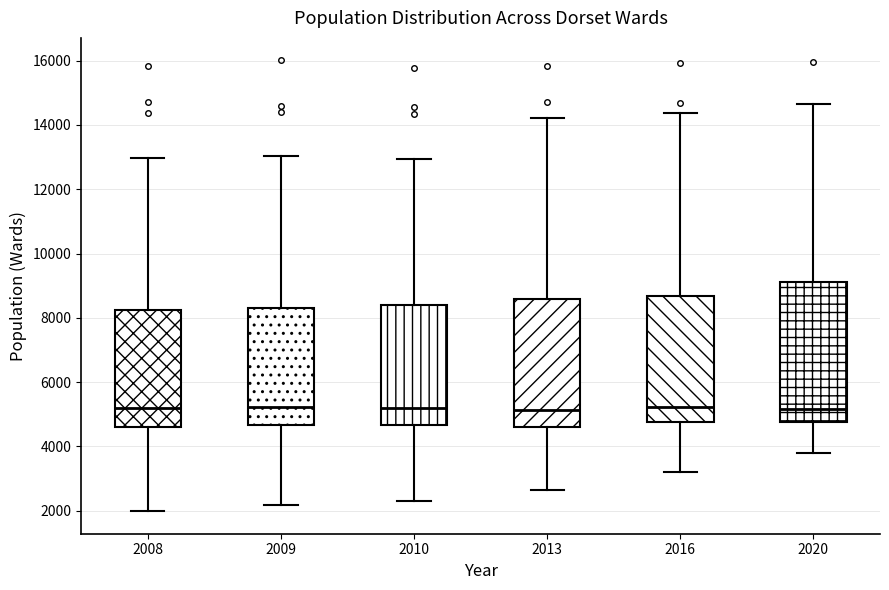

Where does the median line of the box at x = 2010 sit on the y-axis? The values are not printed on the chart, so give them approximately, as read against the axis.

5200